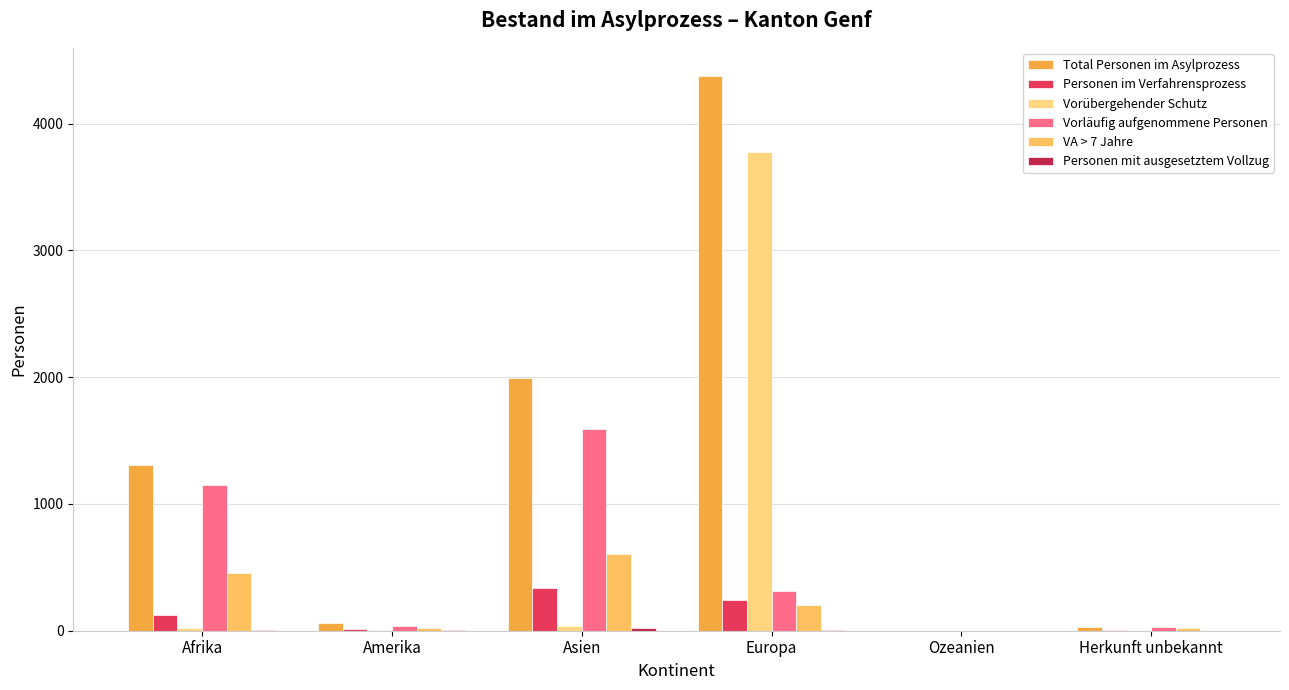

Reading left to right, transcribe all the data shown in this chart.

Total Personen im Asylprozess: Afrika=1309	Amerika=61	Asien=1991	Europa=4379	Ozeanien=0	Herkunft unbekannt=32
Personen im Verfahrensprozess: Afrika=121	Amerika=17	Asien=335	Europa=245	Ozeanien=0	Herkunft unbekannt=3
Vorübergehender Schutz: Afrika=19	Amerika=2	Asien=34	Europa=3777	Ozeanien=0	Herkunft unbekannt=1
Vorläufig aufgenommene Personen: Afrika=1153	Amerika=38	Asien=1592	Europa=310	Ozeanien=0	Herkunft unbekannt=28
VA > 7 Jahre: Afrika=456	Amerika=22	Asien=608	Europa=200	Ozeanien=0	Herkunft unbekannt=21
Personen mit ausgesetztem Vollzug: Afrika=8	Amerika=4	Asien=25	Europa=5	Ozeanien=0	Herkunft unbekannt=0